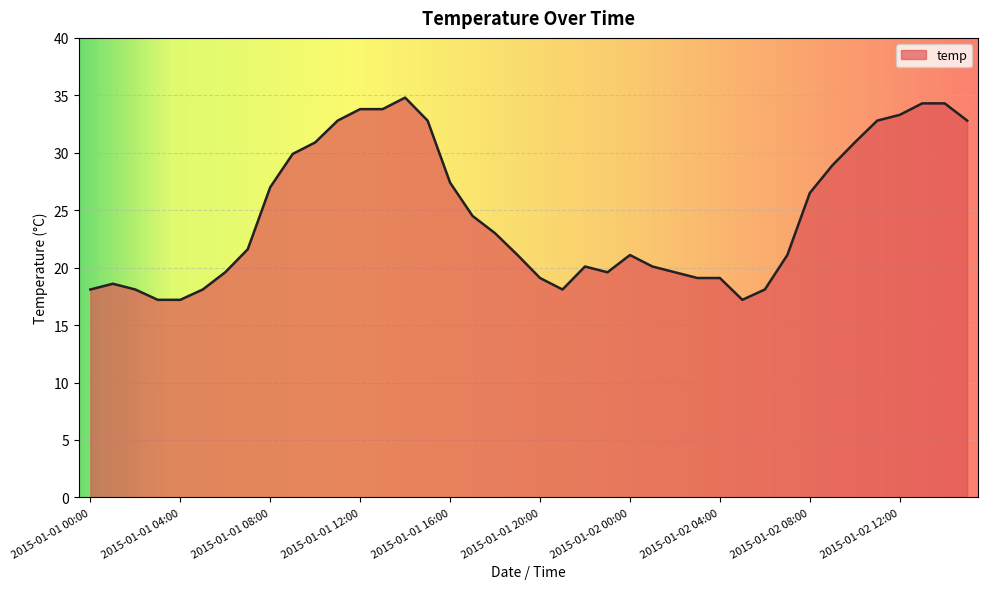

What is the smallest value displayed?

17.2